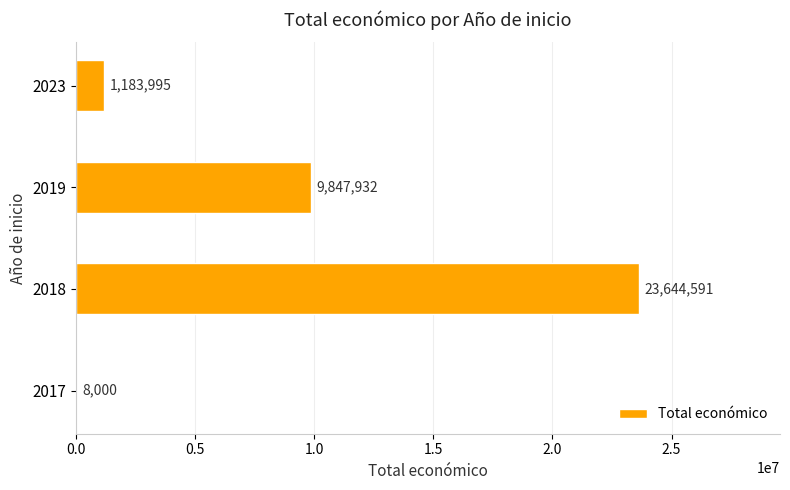

Which category has the highest value across all series?

2018